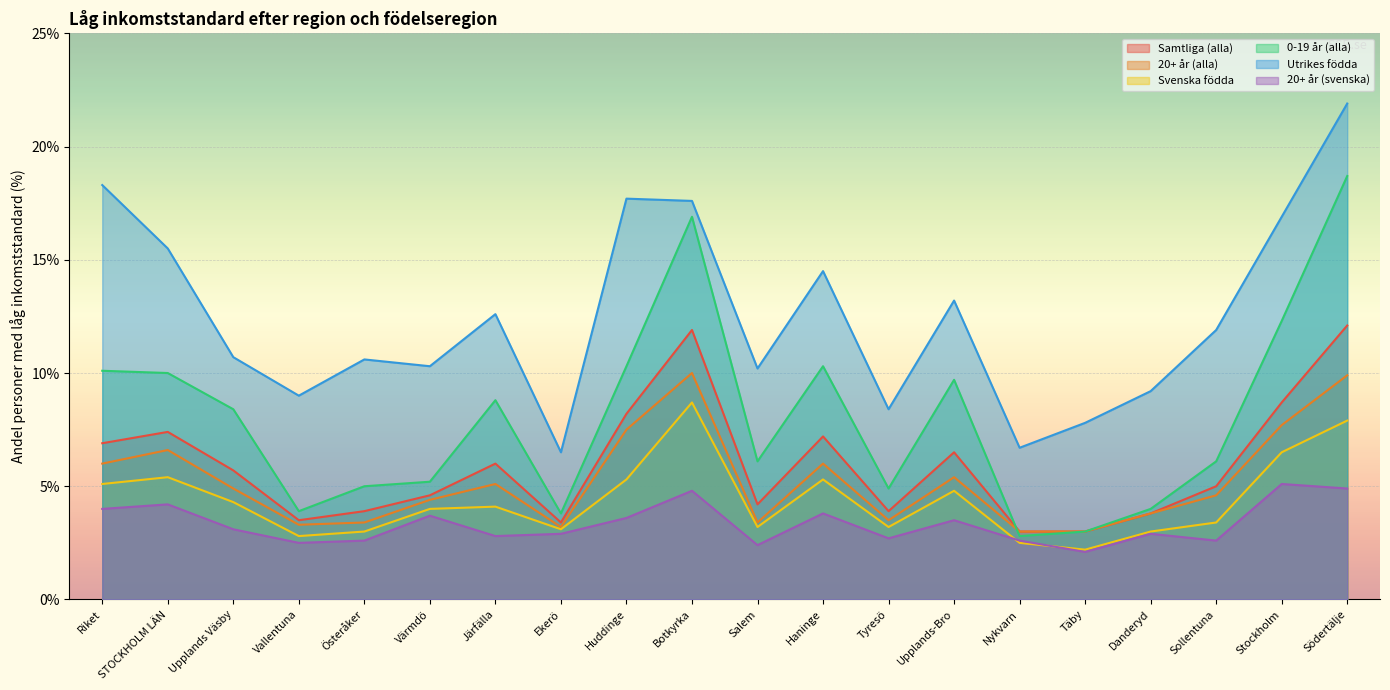

How many data points in 20+ år (svenska) are less than 3?

10